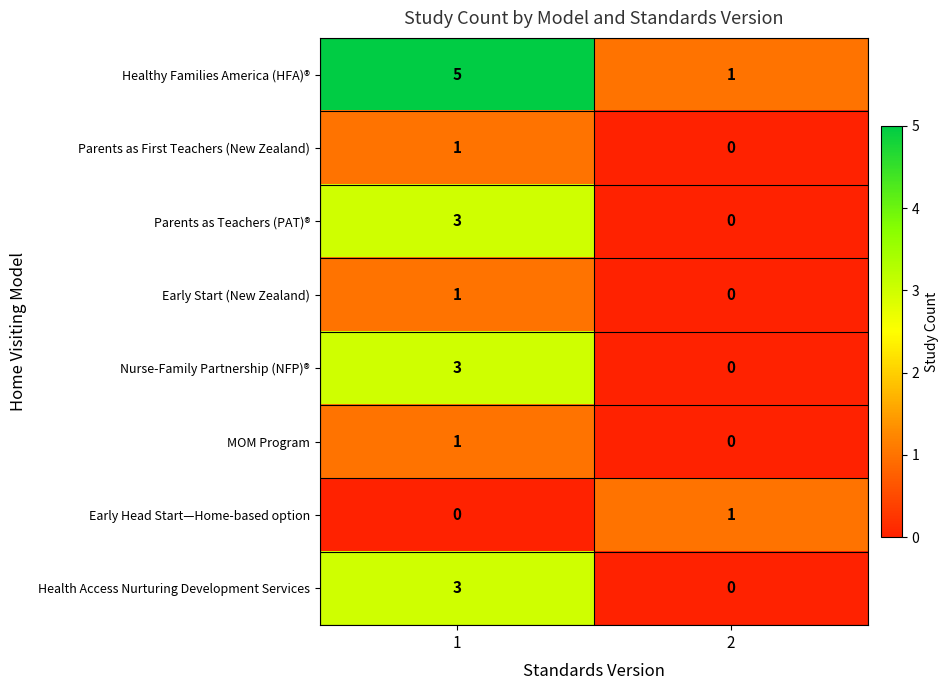

True or false: Parents as First Teachers (New Zealand) has a value of 2 at 1.

False